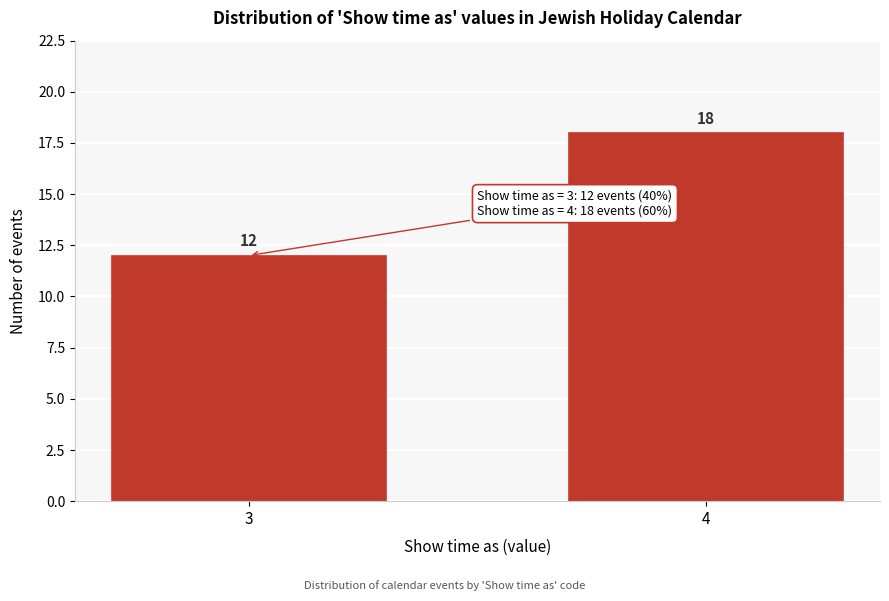

Reading right to left, what are all the values shown in this chart?

4=18	3=12